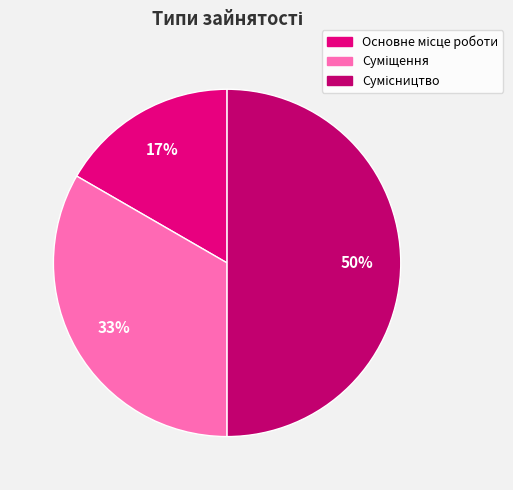

To the nearest percent, what is the average slice percentage?

33%